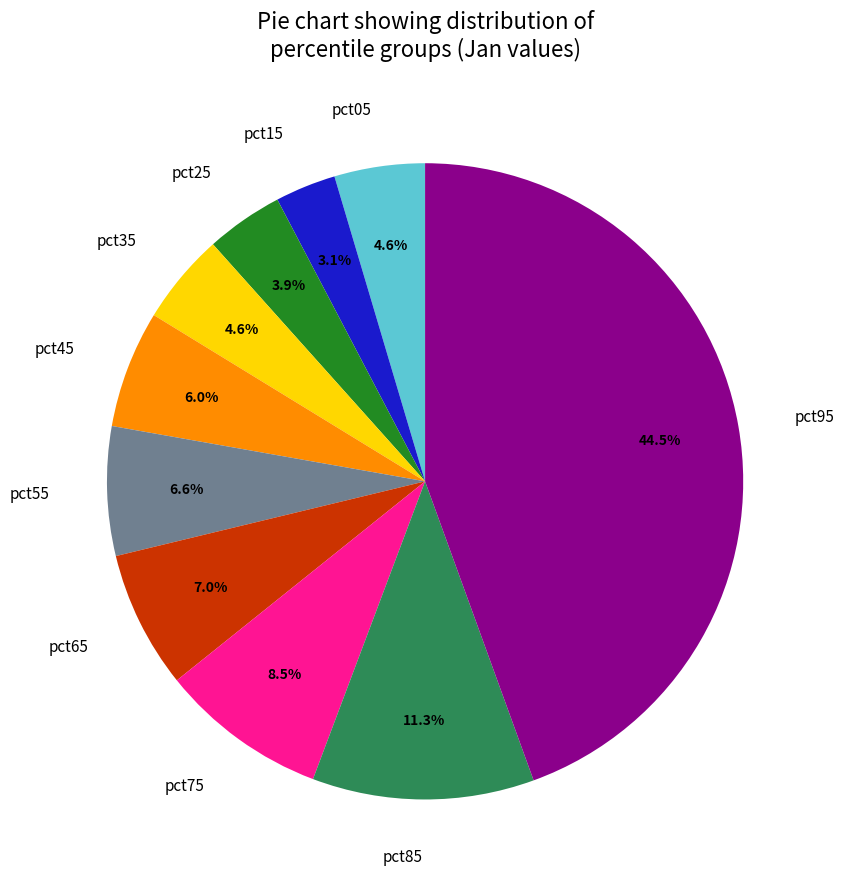

Is there any slice that represents more than half of the pie?

No